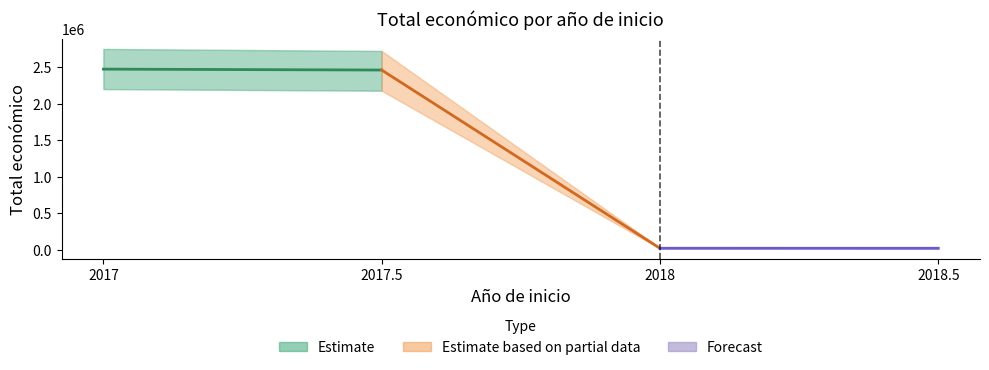

What is the difference between the maximum and minimum values in the Estimate series?

12367.9